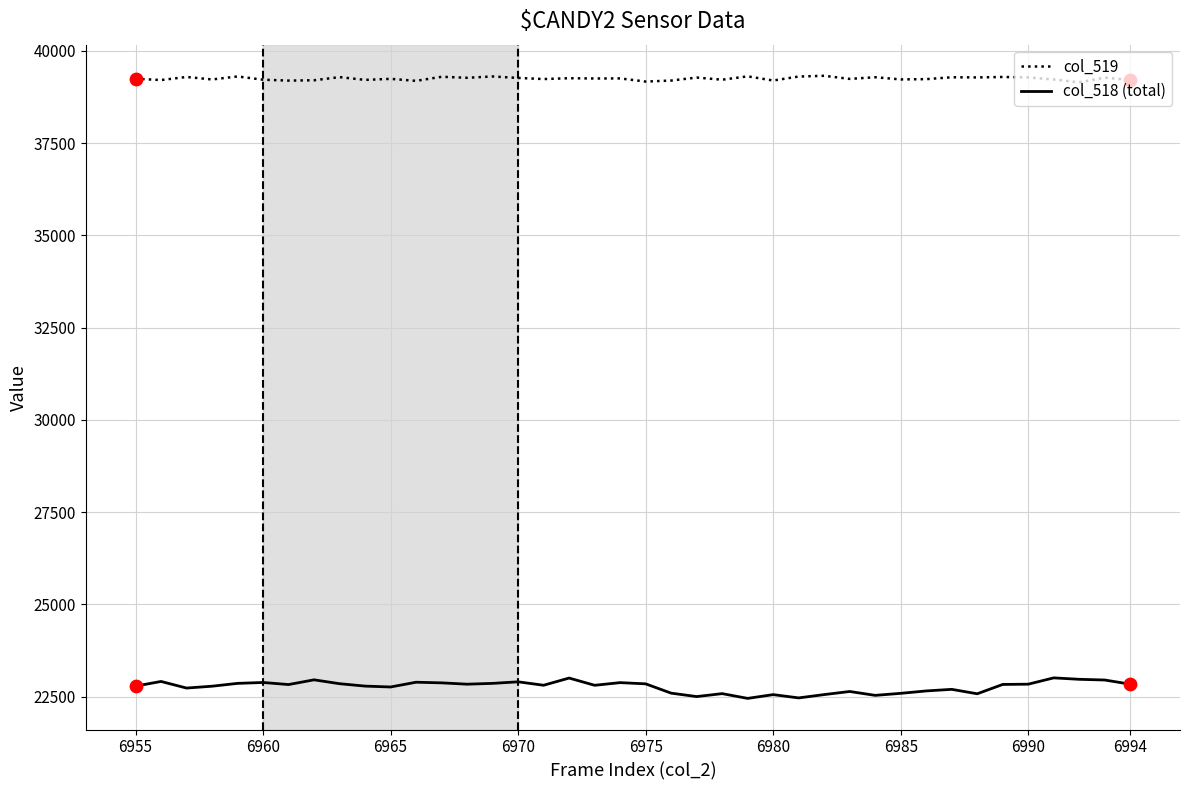

What is the greatest value displayed?

39326